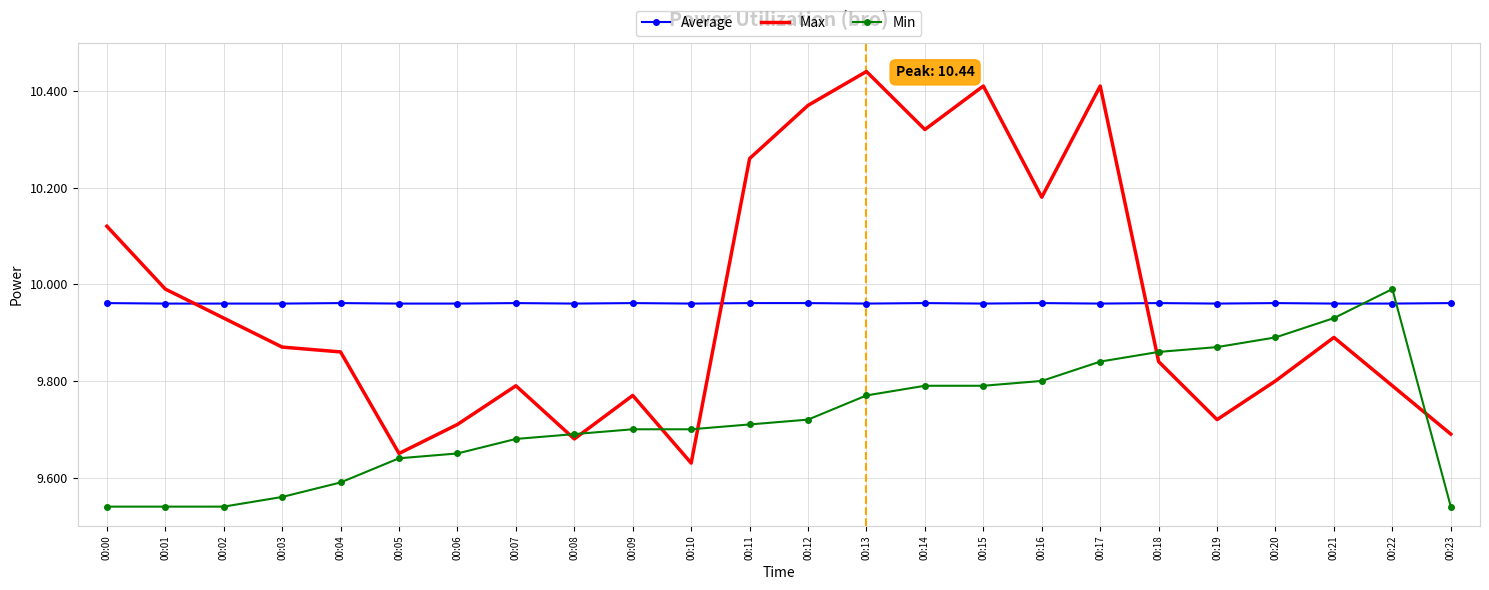

Which category has the highest value across all series?

00:13